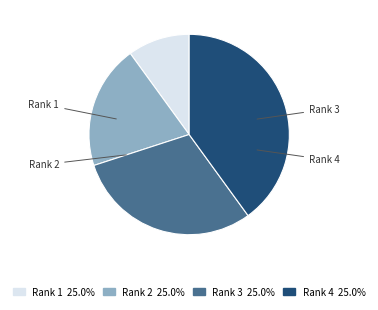

To the nearest percent, what is the difference between the largest and smallest slice percentages?

30%